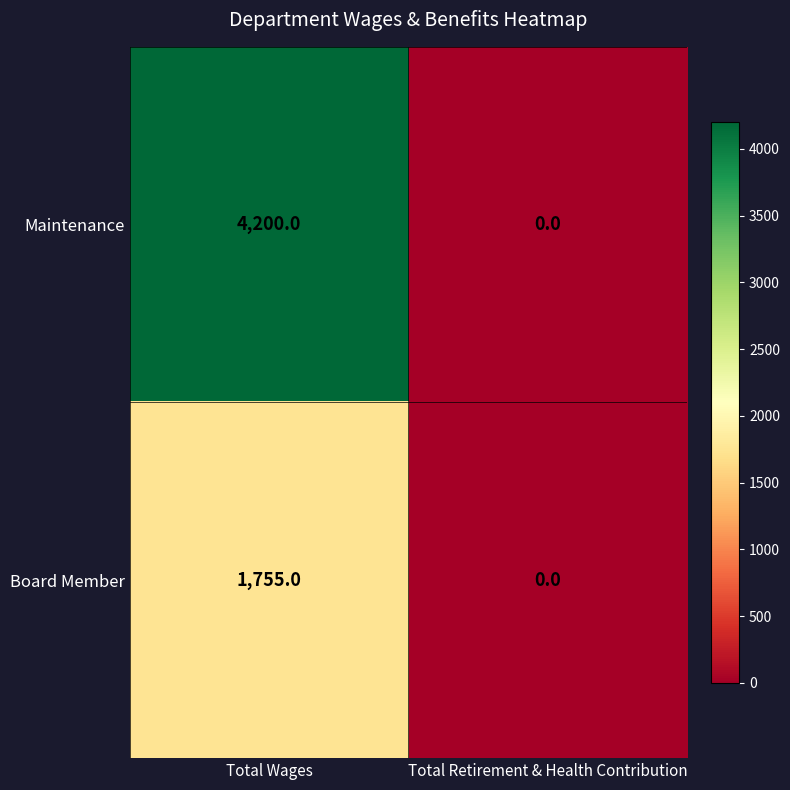

Which series has the largest total across all categories?

Maintenance